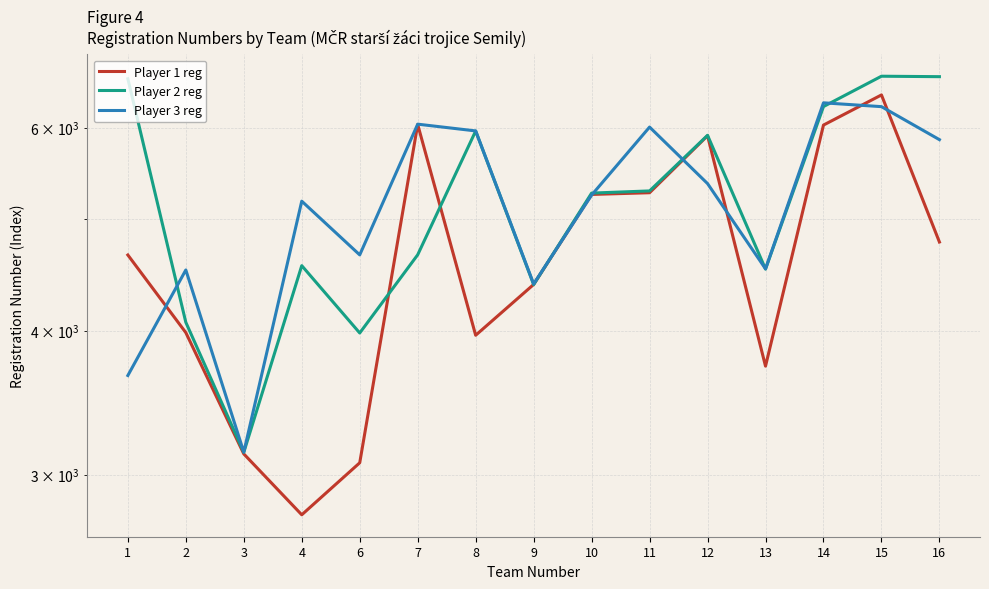

Reading left to right, extract all data points from this chart.

Player 1 reg: 4652	3984	3127	2769	3072	6037	3963	4386	5250	5268	5903	3726	6030	6404	4774
Player 2 reg: 6614	4067	3137	4554	3981	4654	5959	4385	5264	5287	5908	4523	6257	6648	6642
Player 3 reg: 3657	4515	3138	5180	4653	6041	5960	4391	5243	6006	5365	4525	6304	6256	5857